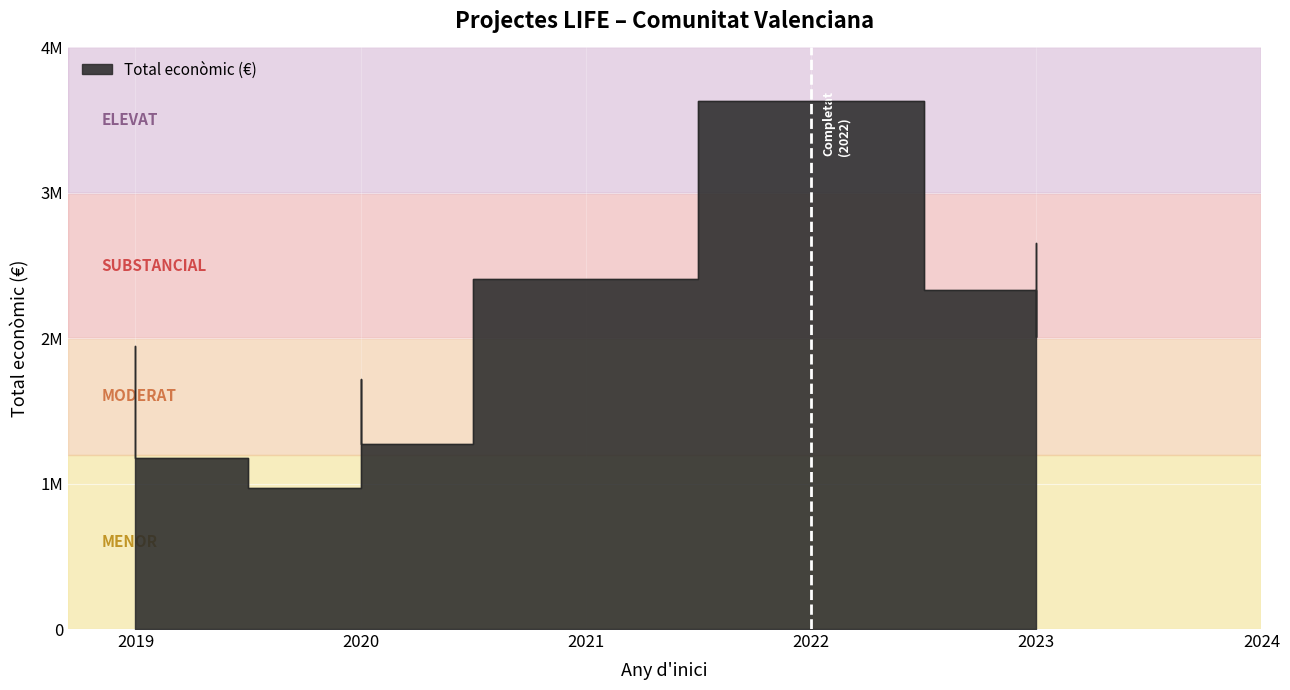

How many points are higher than both their immediate neighbors (excluding endpoints)?

3